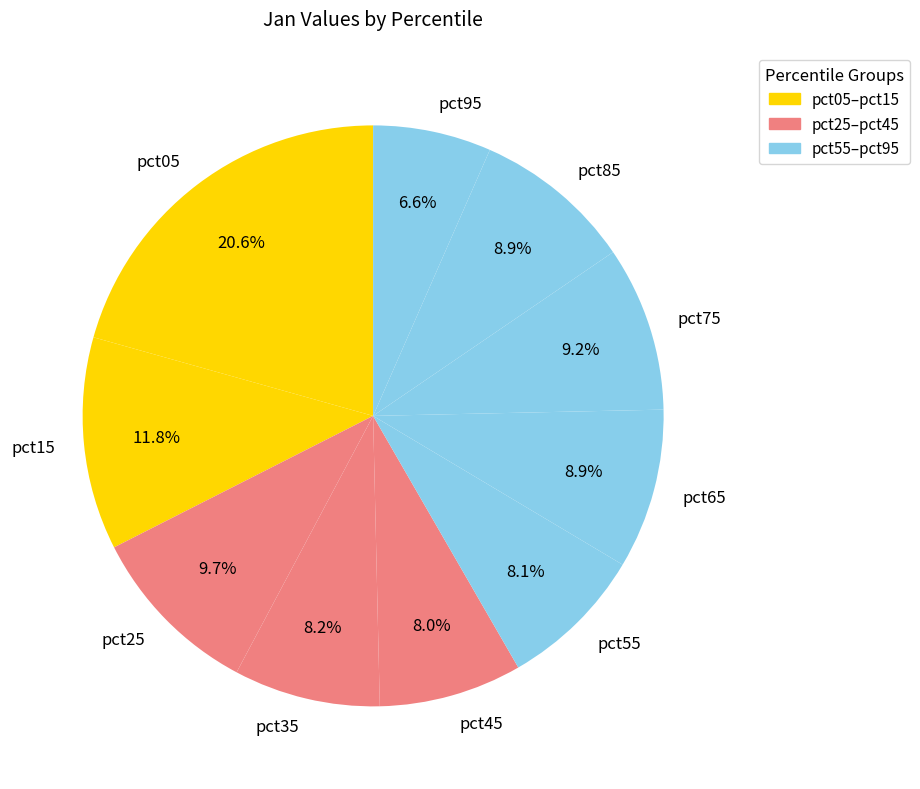

What is the largest slice in the pie chart?

pct05